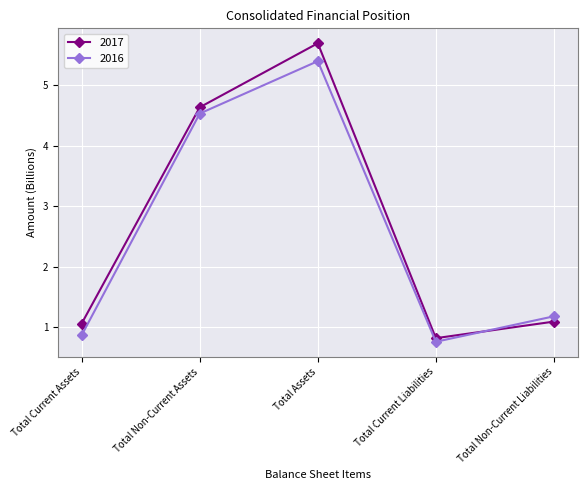

Which series has the largest range (max minus min)?

2017